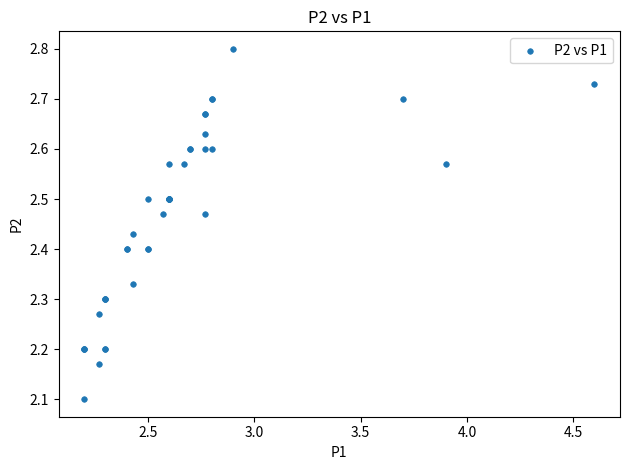

What Y value in the scatter plot is closest to 2?

2.1